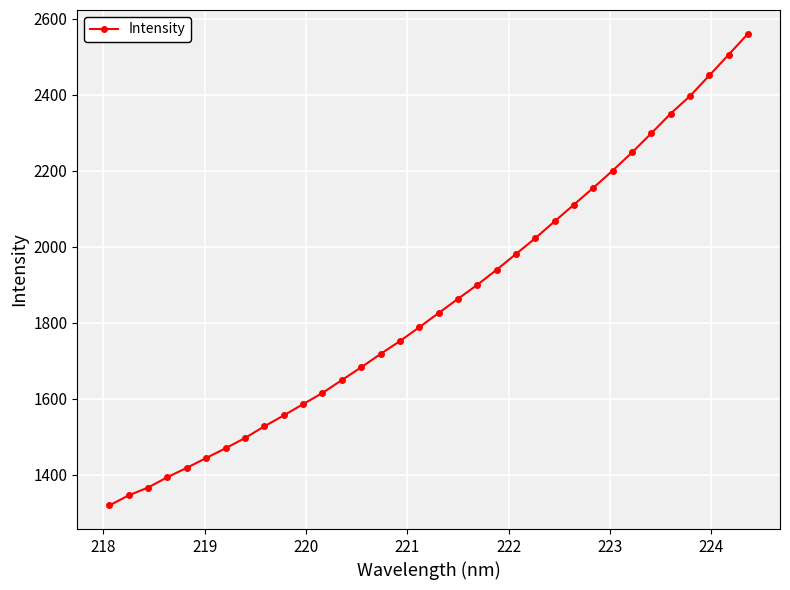

What is the value of the 20th point from the left?

1900.1